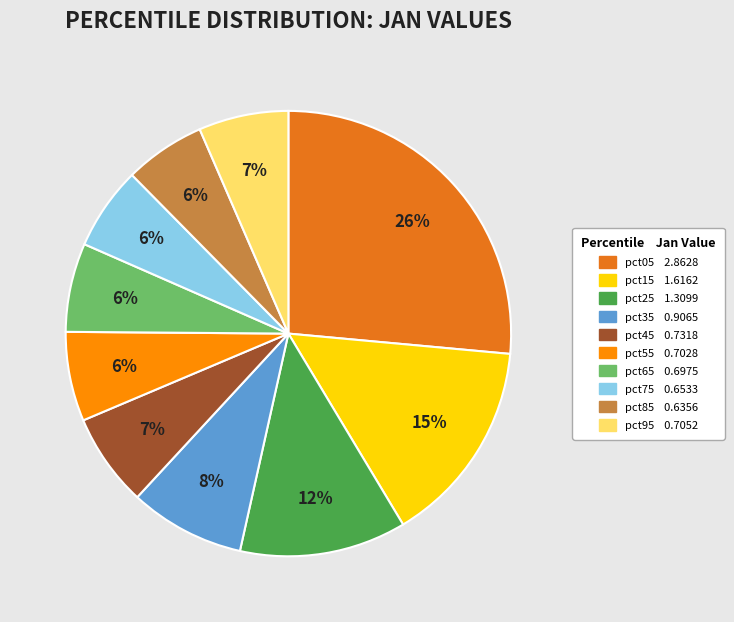

Which category has the biggest portion of the pie?

pct05